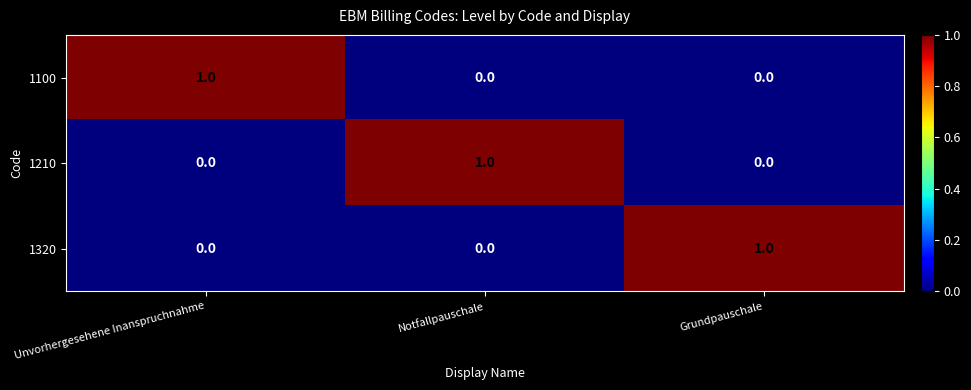

Is the value of 1100 at Notfallpauschale greater than the value of 1320 at Grundpauschale?

No